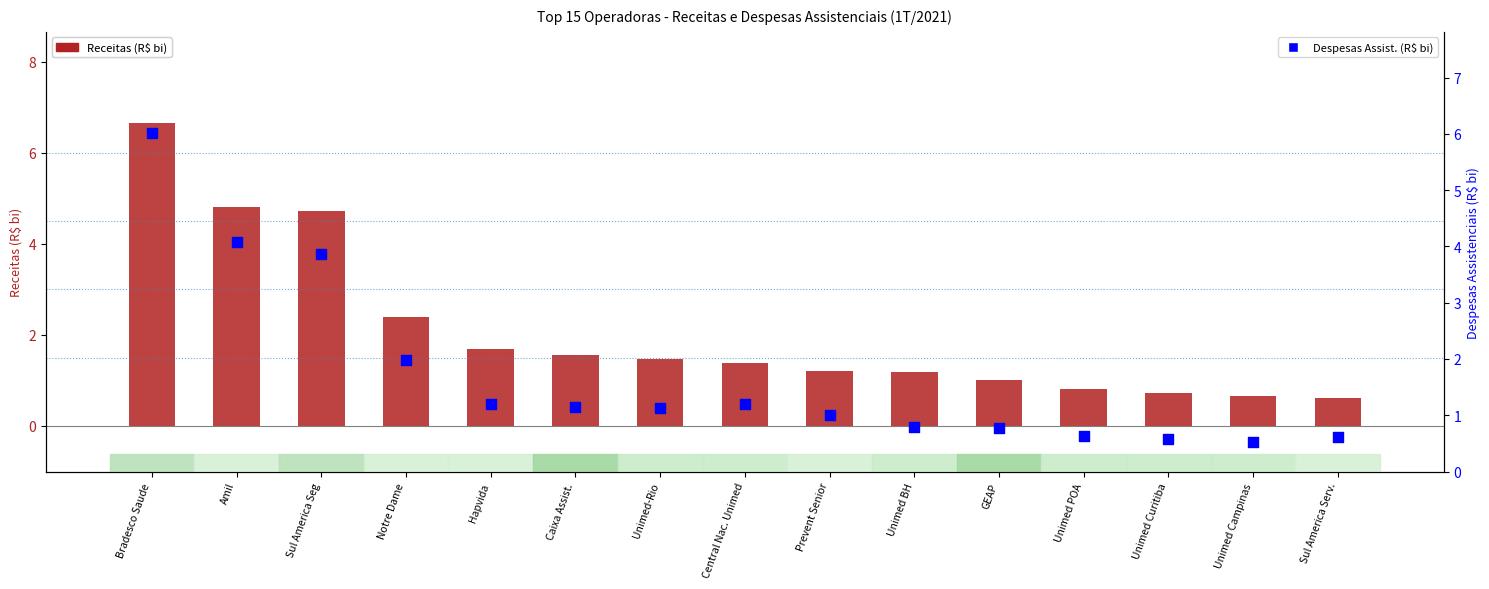

Which series reaches the maximum Y coordinate?

Receitas (R$ bilhoes)